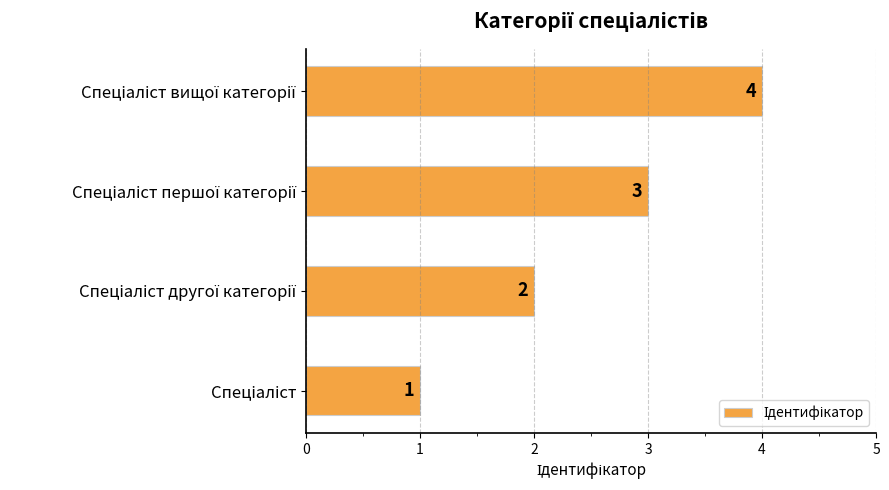

How many bars are there in total?

4